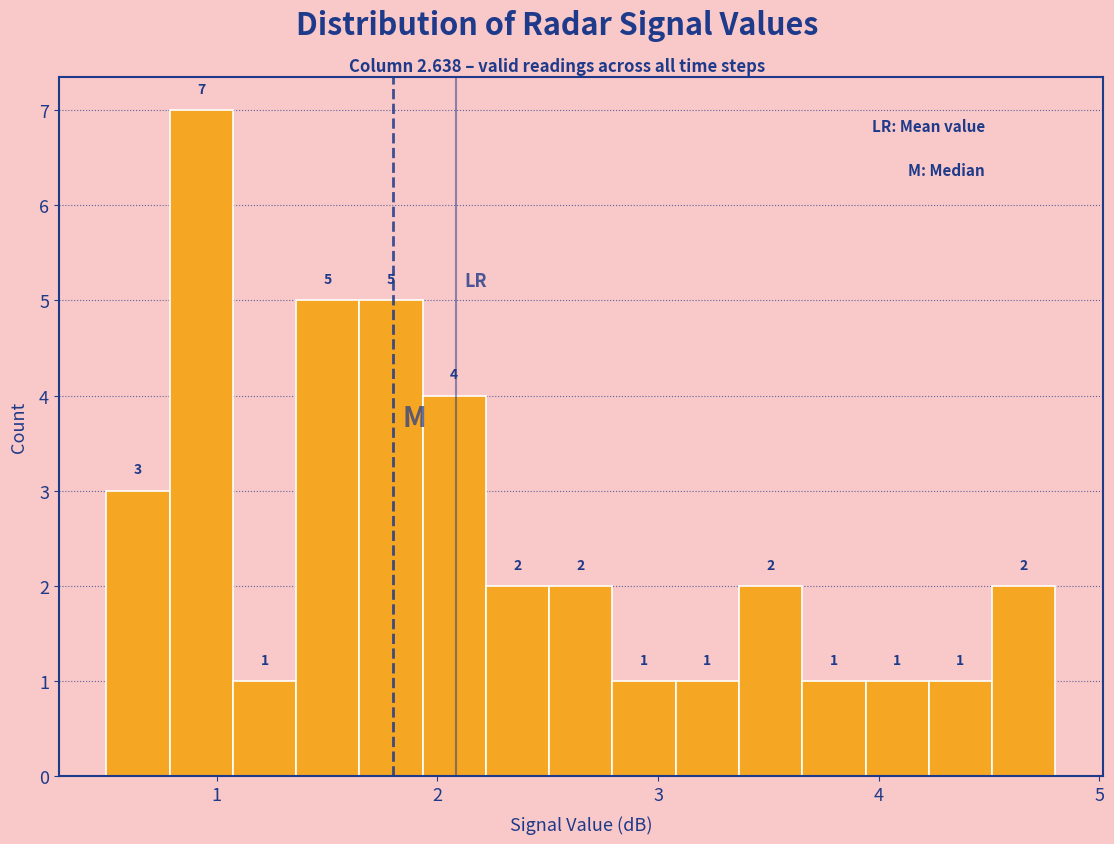

Around what value on the x-axis is the tallest bar? Give the approximate position of its centre, as read against the axis.

0.9